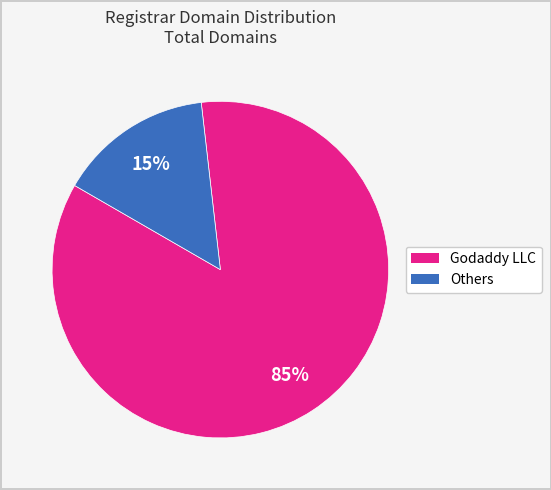

How many slices are in this pie chart?

2